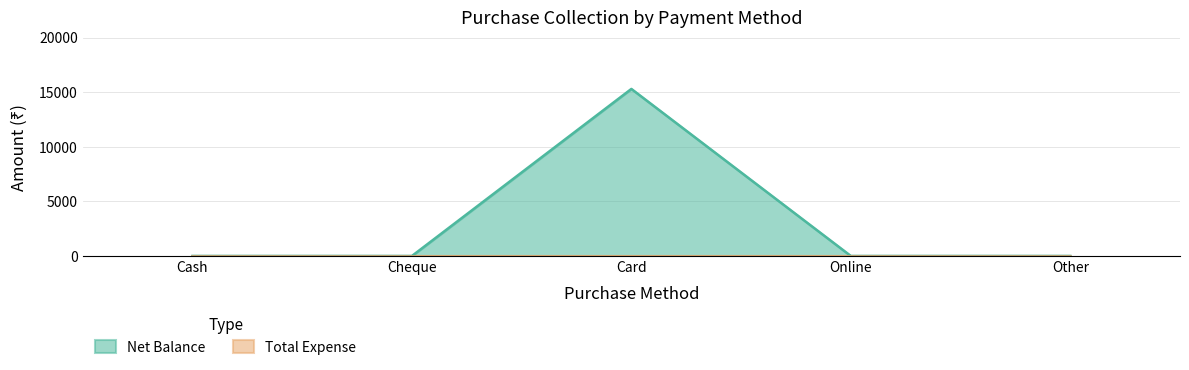

What is the average value?

3060